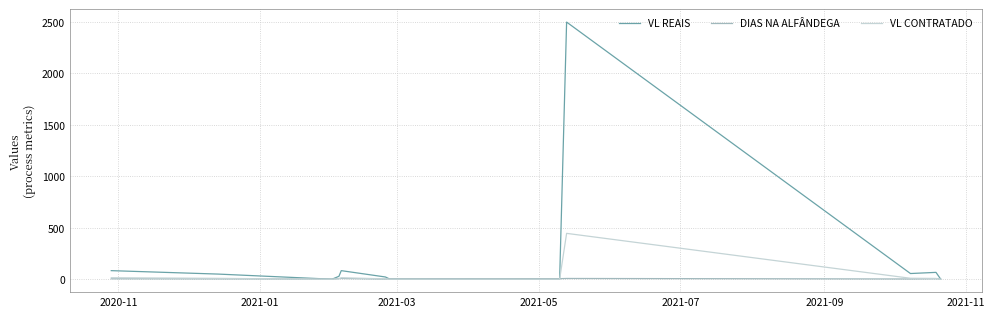

Which series has the widest spread of values?

VL REAIS